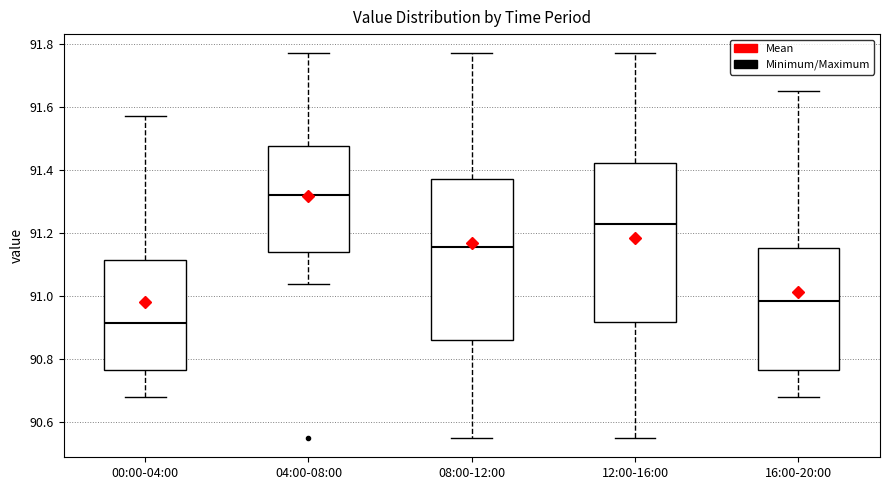

Reading left to right, transcribe this box plot: for each box, give where its median line is, the range the box spans, and where its two whiskers end, as read against the y-axis. The values are not printed on the chart, so give them approximately, as read against the axis.

00:00-04:00: median 90.92, box 90.76 to 91.12, whiskers 90.68 to 91.58
04:00-08:00: median 91.32, box 91.14 to 91.48, whiskers 91.04 to 91.78
08:00-12:00: median 91.16, box 90.86 to 91.38, whiskers 90.56 to 91.78
12:00-16:00: median 91.24, box 90.92 to 91.42, whiskers 90.56 to 91.78
16:00-20:00: median 90.98, box 90.76 to 91.16, whiskers 90.68 to 91.66